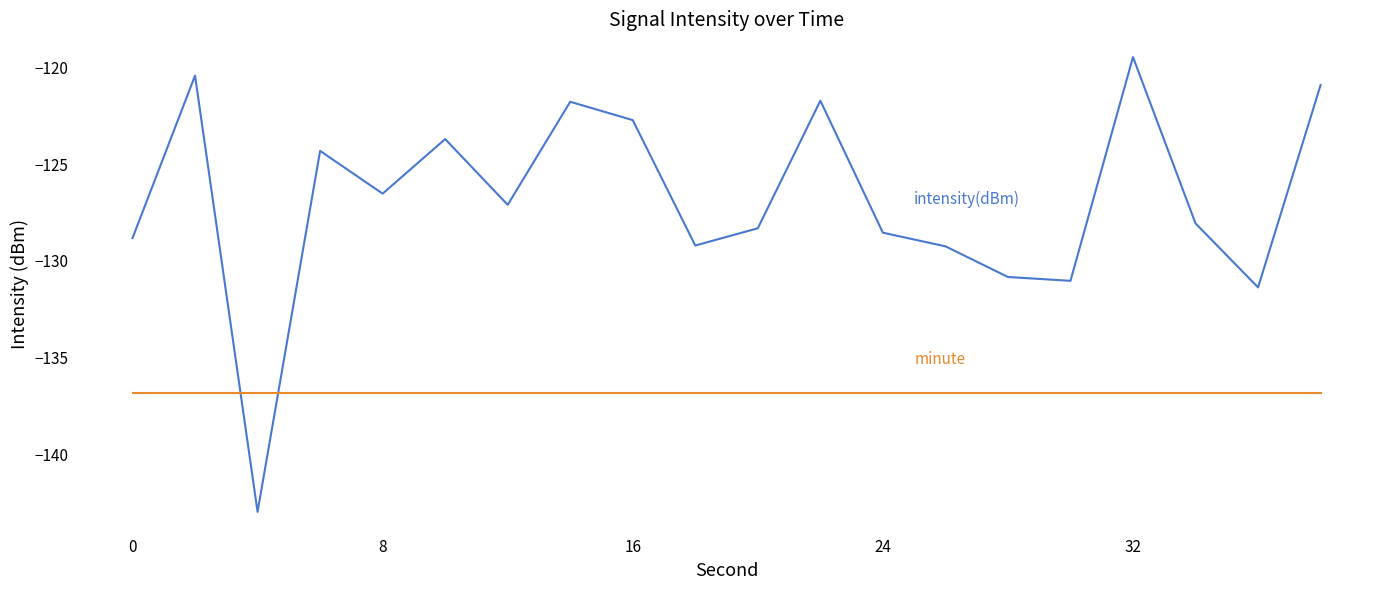

What is the maximum value shown in the chart?

-119.5